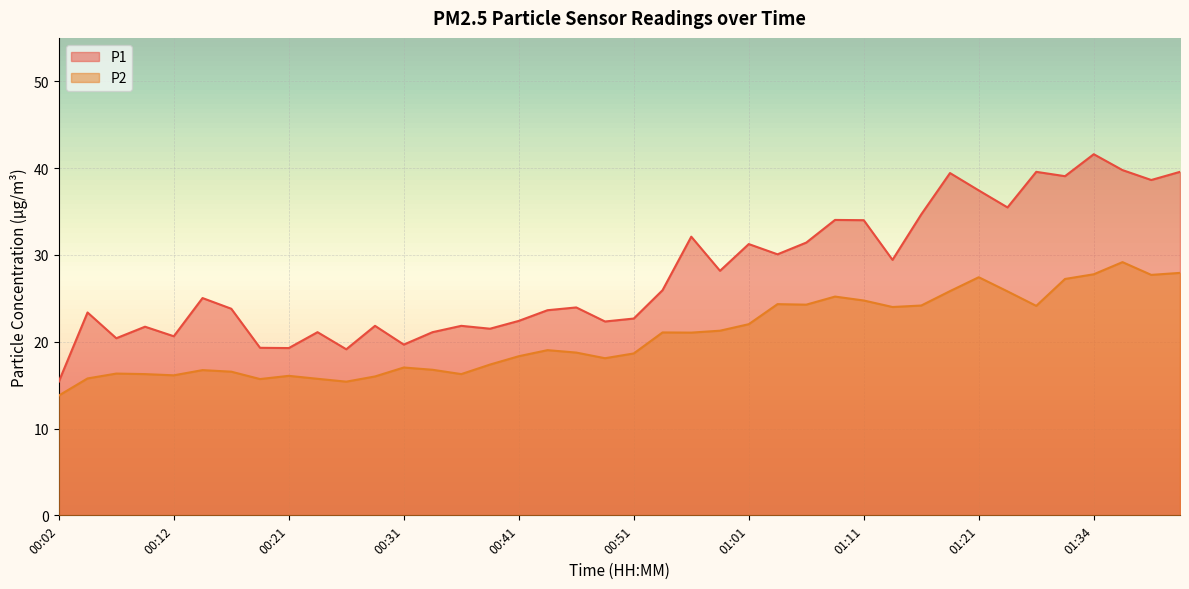

Rank the series by their maximum value, from highest to lowest.

P1, P2